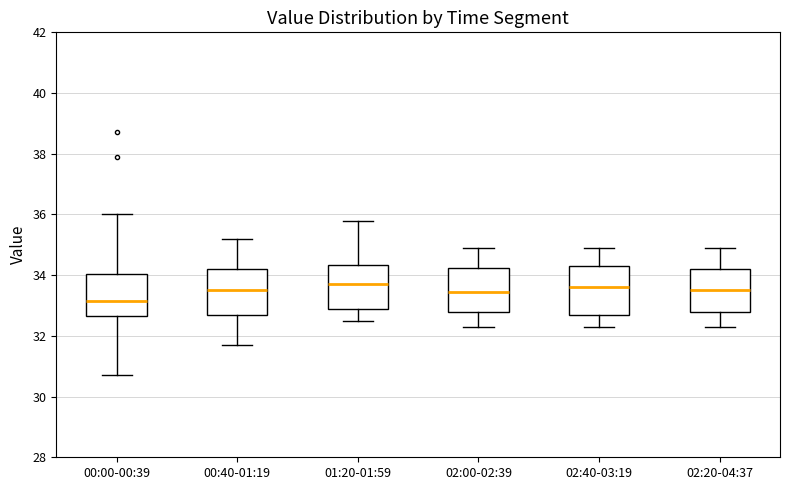

Reading left to right, read every box against the y-axis: the position of its median line, the range the box covers, and the ends of its whiskers. The values are not printed on the chart, so give them approximately, as read against the axis.

00:00-00:39: median 33.2, box 32.6 to 34.0, whiskers 30.8 to 36.0
00:40-01:19: median 33.6, box 32.8 to 34.2, whiskers 31.8 to 35.2
01:20-01:59: median 33.8, box 32.8 to 34.4, whiskers 32.6 to 35.8
02:00-02:39: median 33.4, box 32.8 to 34.2, whiskers 32.4 to 35.0
02:40-03:19: median 33.6, box 32.8 to 34.4, whiskers 32.4 to 35.0
02:20-04:37: median 33.6, box 32.8 to 34.2, whiskers 32.4 to 35.0